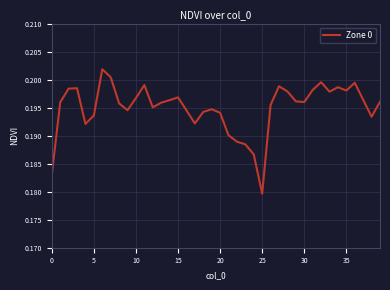

How many lines are shown in the chart?

1